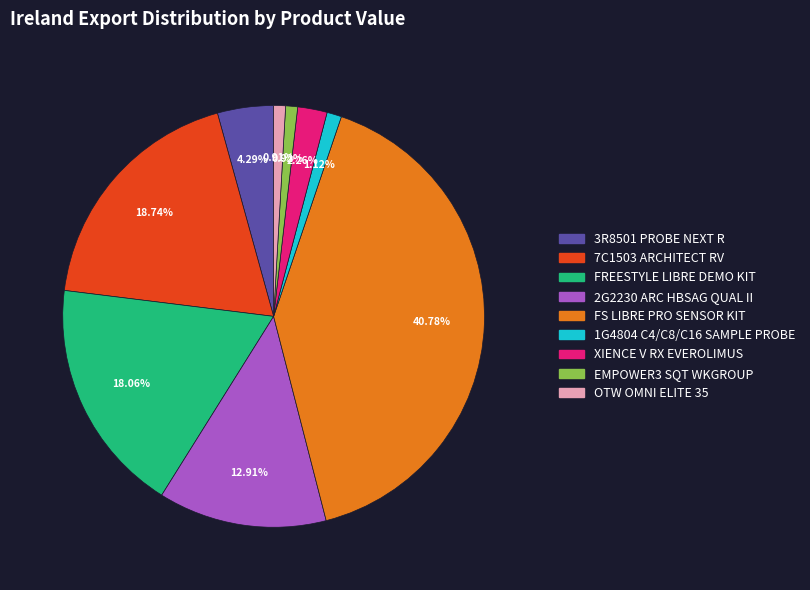

What percentage is NOT represented by OTW OMNI ELITE 35?

99.1%